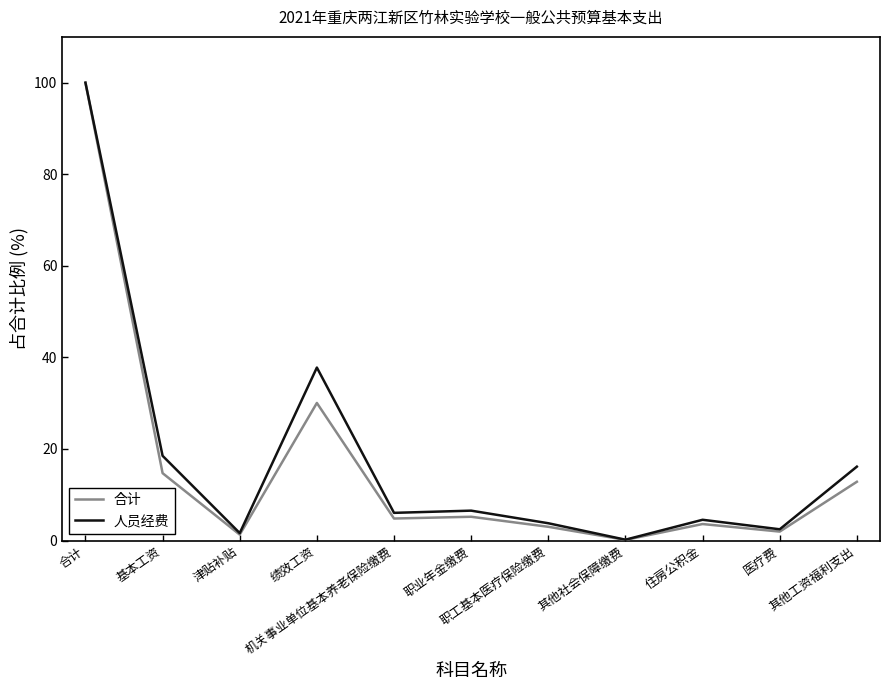

What is the maximum value shown in the chart?

100.0